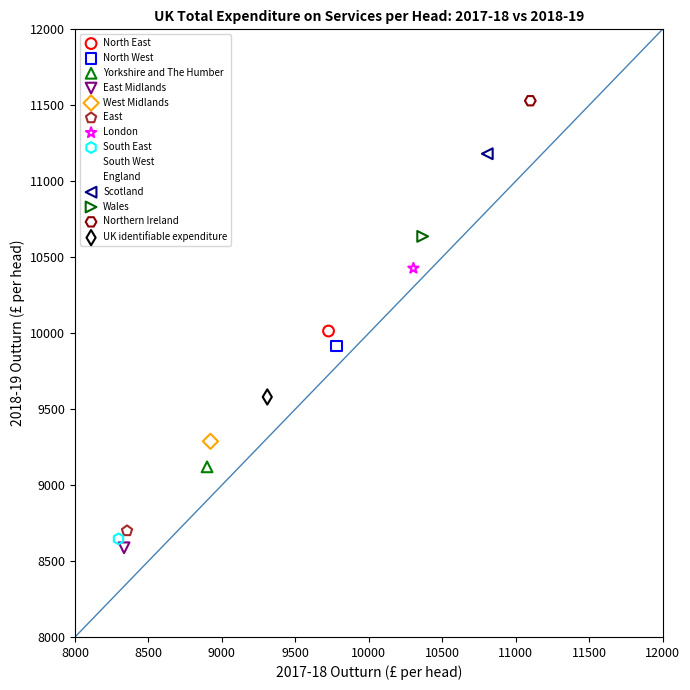

What are all the series names shown in the legend?

North East, North West, Yorkshire and The Humber, East Midlands, West Midlands, East, London, South East, South West, England, Scotland, Wales, Northern Ireland, UK identifiable expenditure